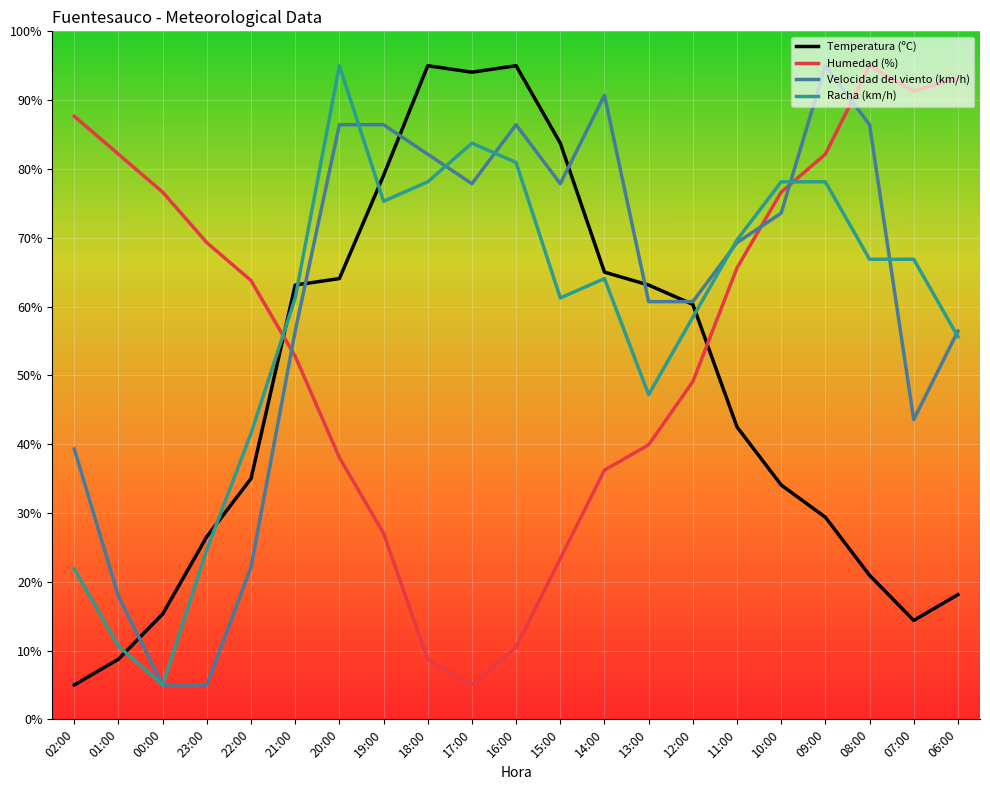

List the series in order of their overall mean, highest first.

Velocidad del viento (km/h), Racha (km/h), Humedad (%), Temperatura (ºC)